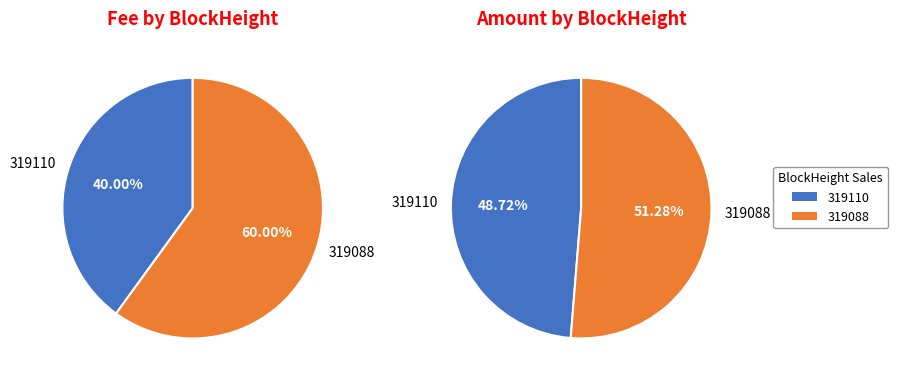

Count the number of slices in the pie.

2